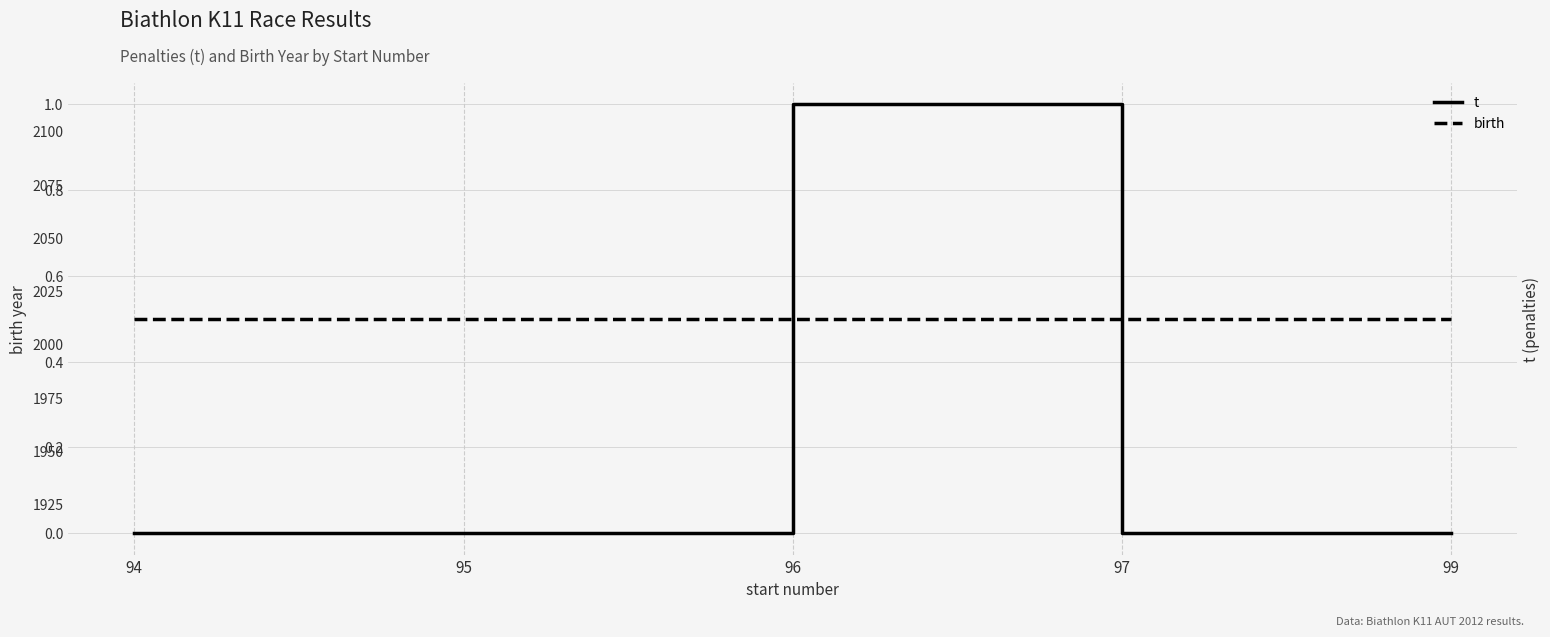

Reading right to left, list all the values displayed in this chart.

t: 0	0	1	0	0
birth: 2012	2012	2012	2012	2012